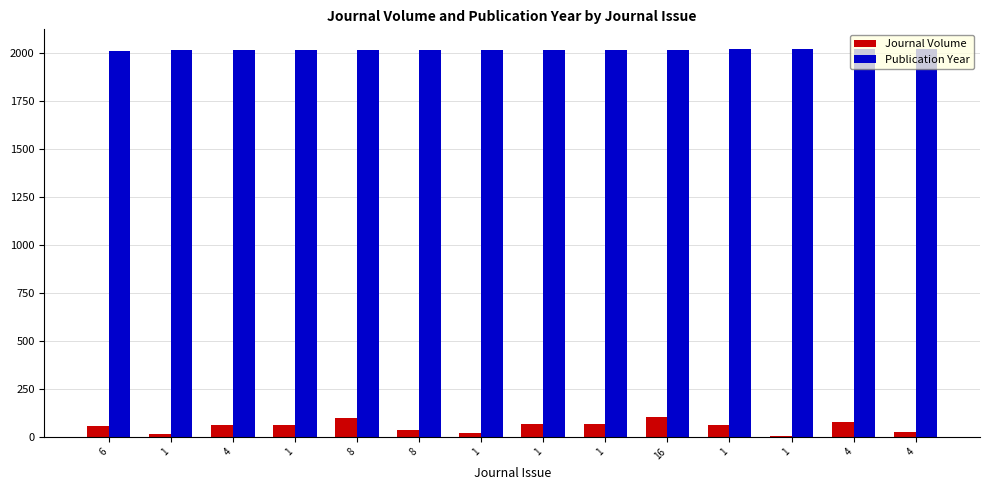

What is the sum of the Journal Volume values at 6 and 1?

71